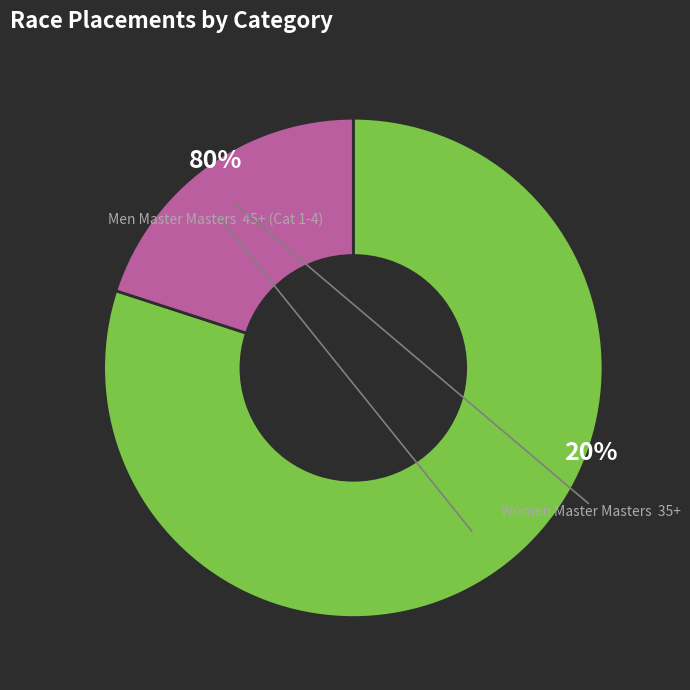

Combined, what portion of the pie is Women Master Masters  35+ and Men Master Masters  45+ (Cat 1-4)?

100.0%